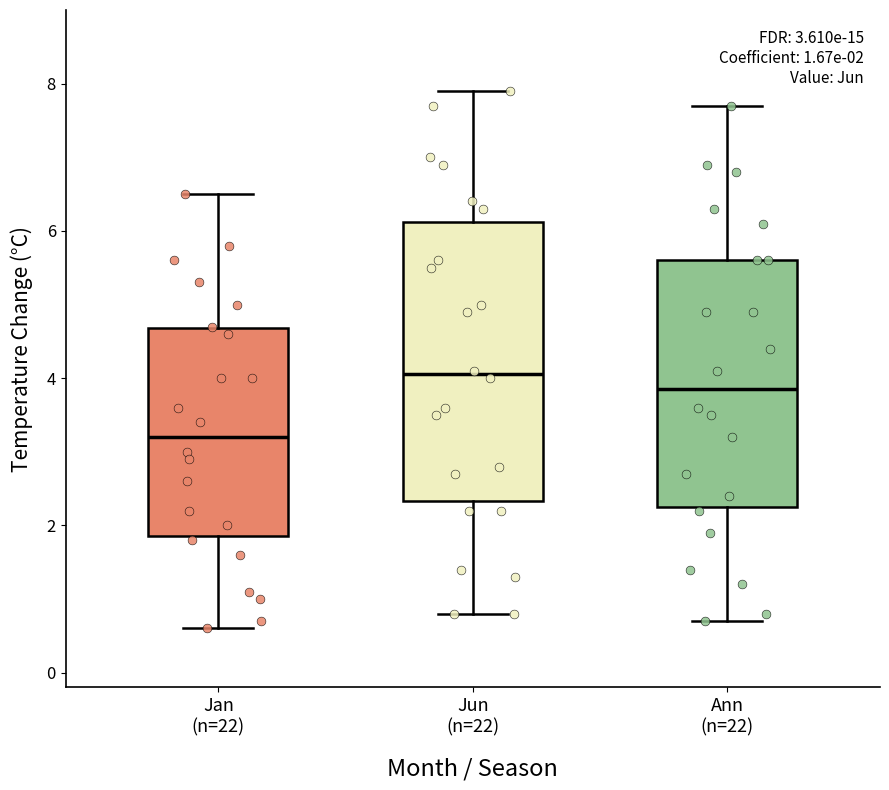

Comparing the boxes themselves (not the whiskers), which one is the tallest?

Jun (n=22)